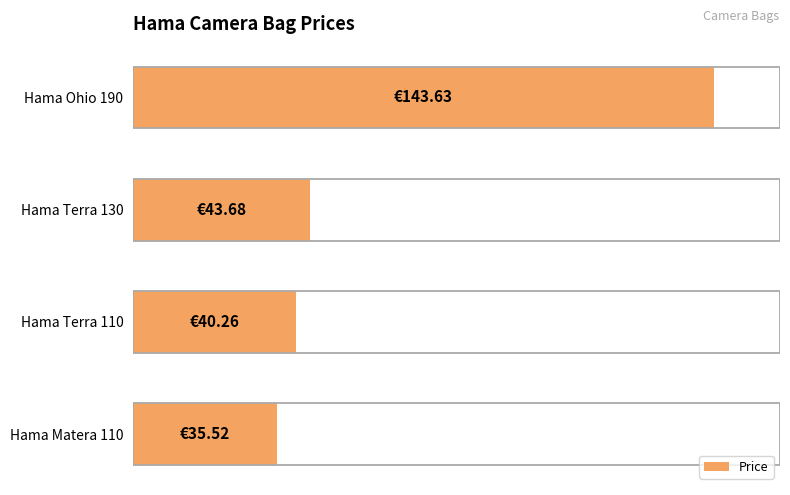

How many categories are shown in the chart?

4